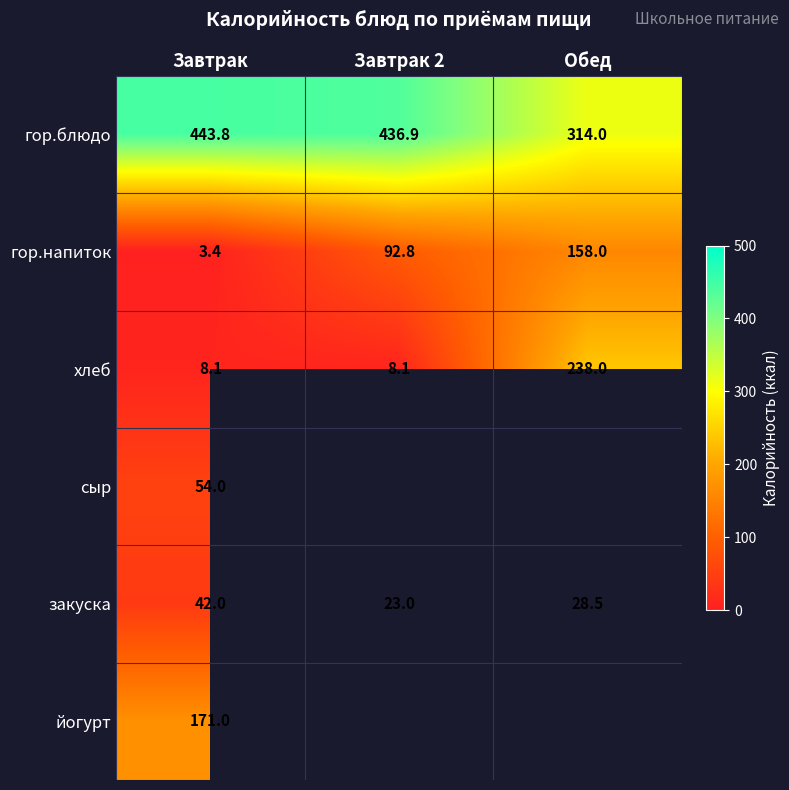

List the labels in order of гор.блюдо value, smallest first.

Обед, Завтрак 2, Завтрак